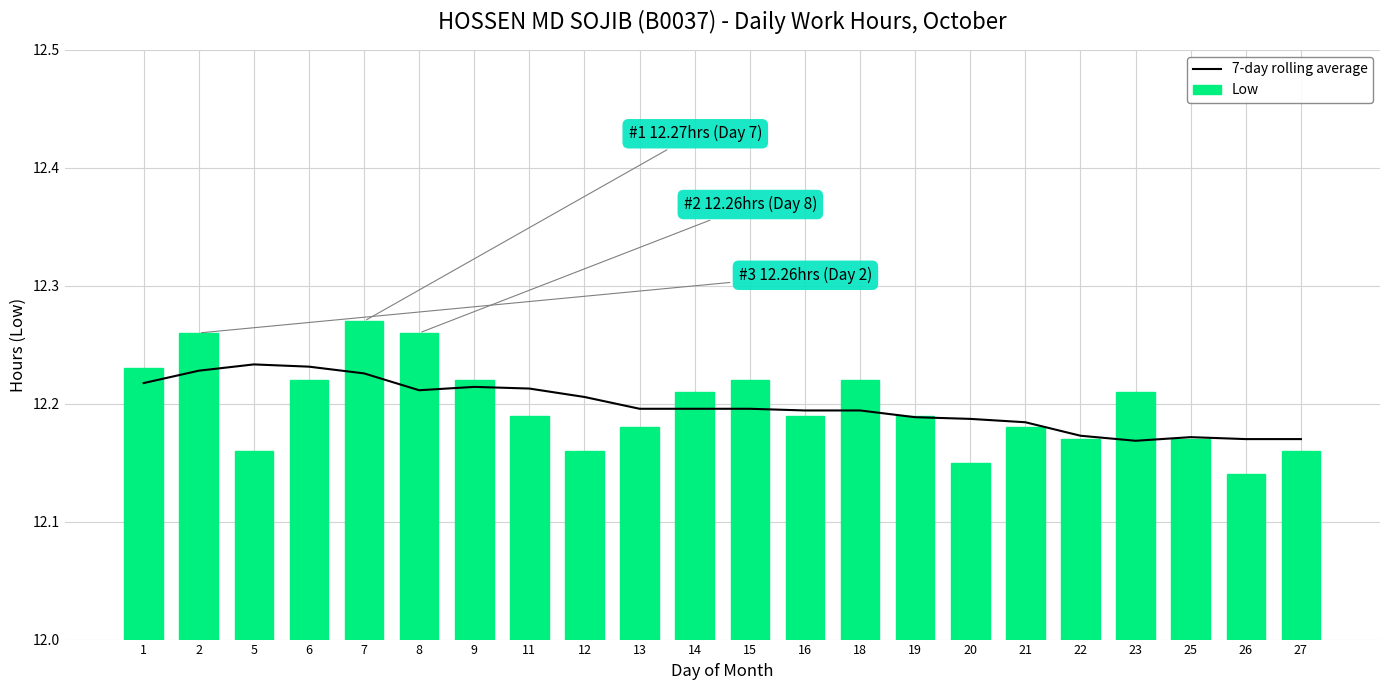

What are all the series names shown in the legend?

7-day rolling average, Low